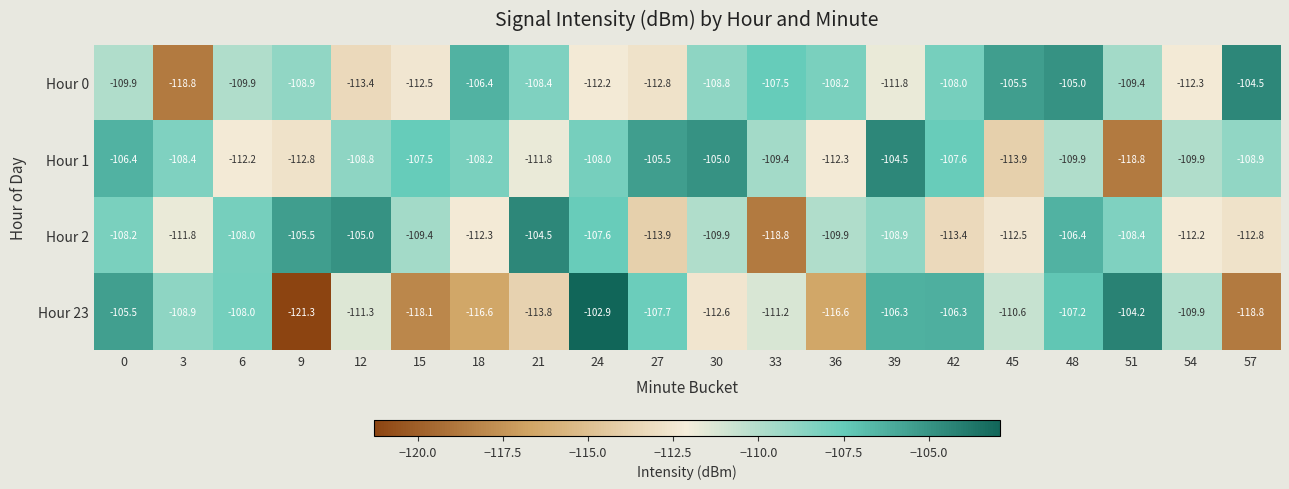

Which series has the widest spread of values?

Hour 23